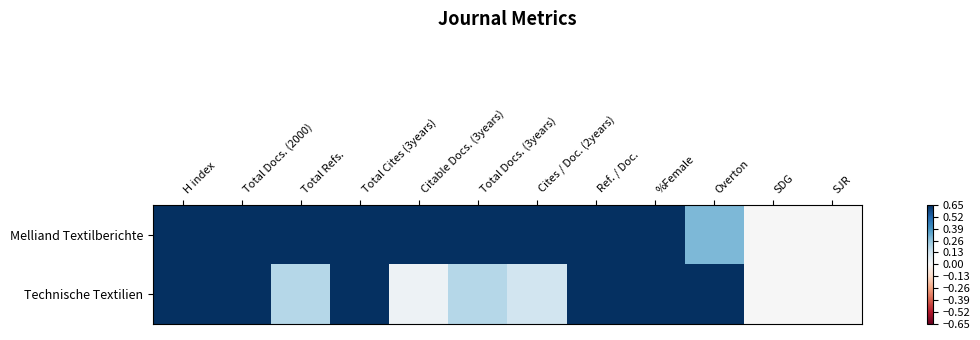

What is the maximum value shown in the chart?

1.0